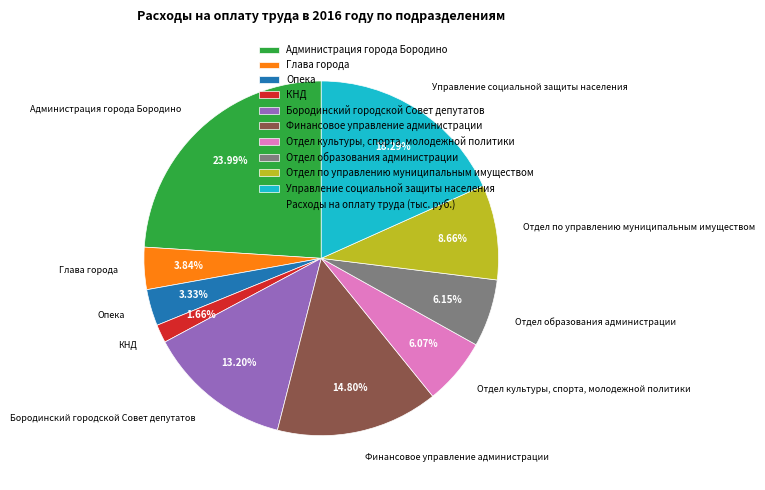

True or false: Глава города accounts for 4% of the total.

True